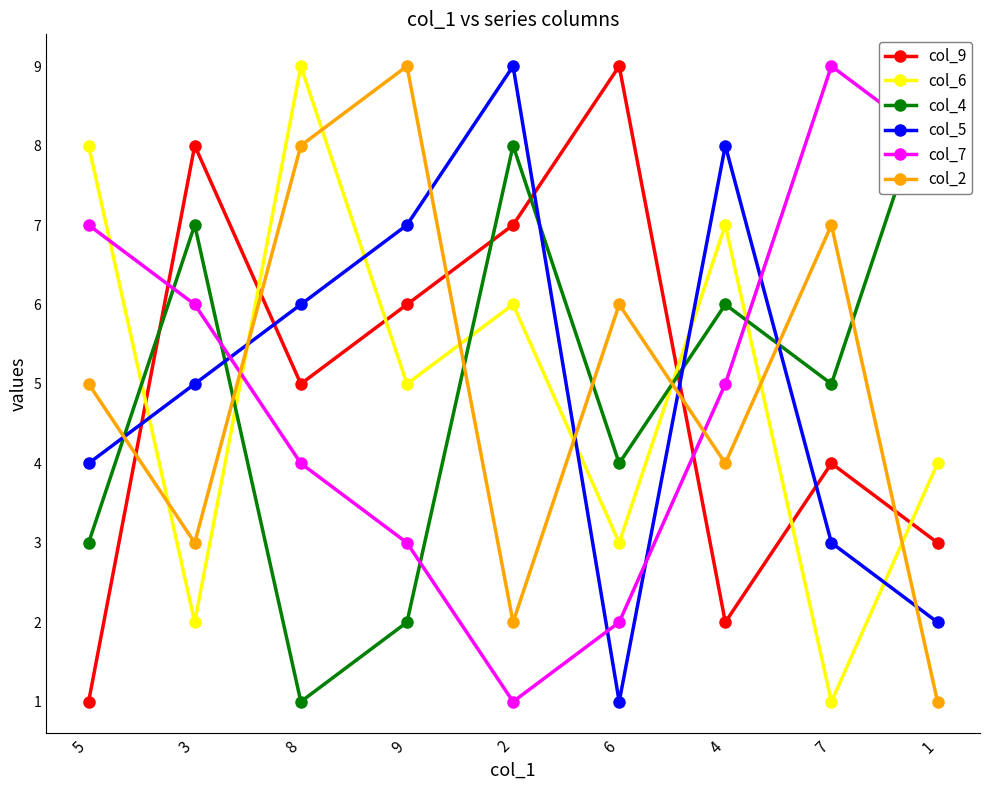

At which label is col_2 closest to 5?

5